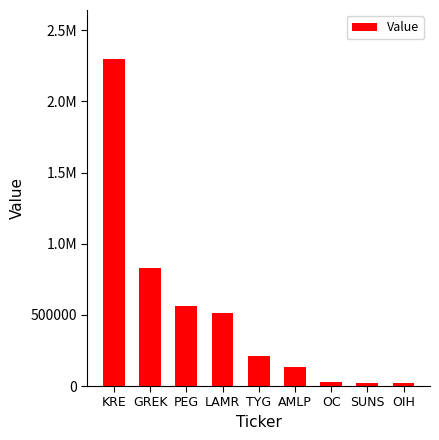

At which category does the chart reach its minimum across all series?

OIH